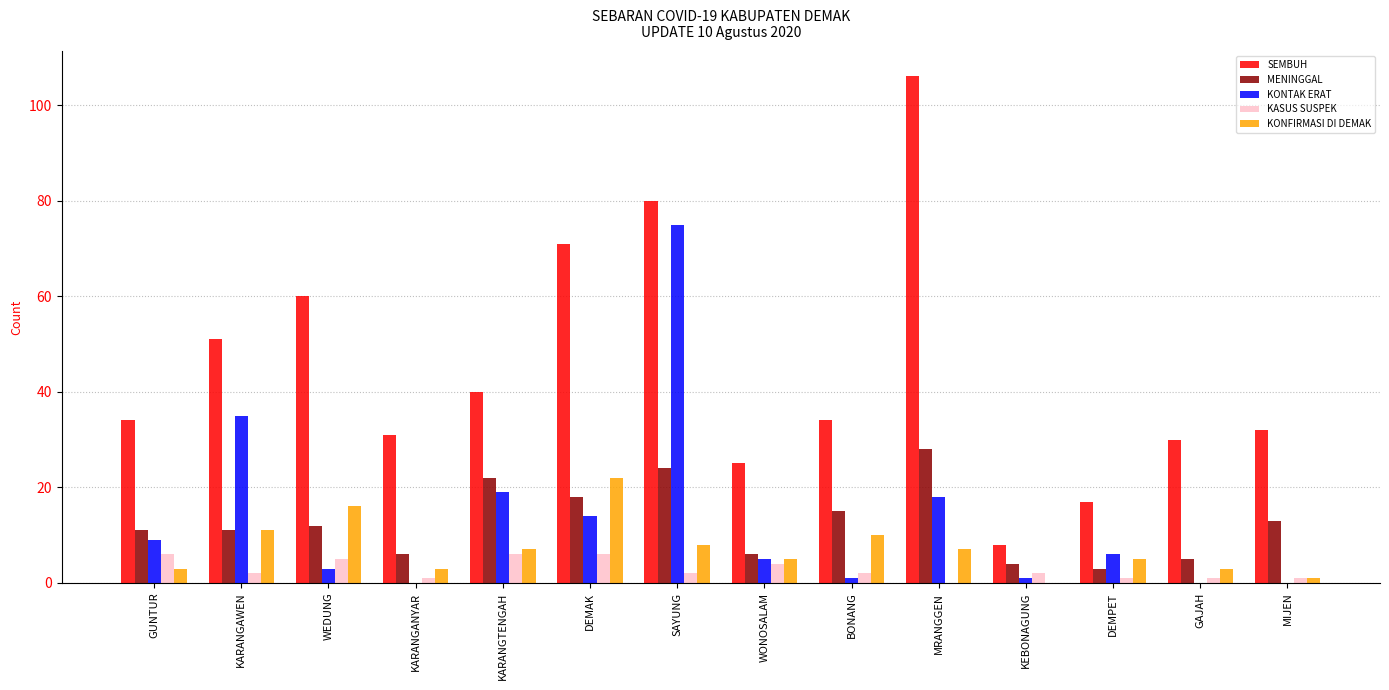

What is the highest value of the MENINGGAL series?

28